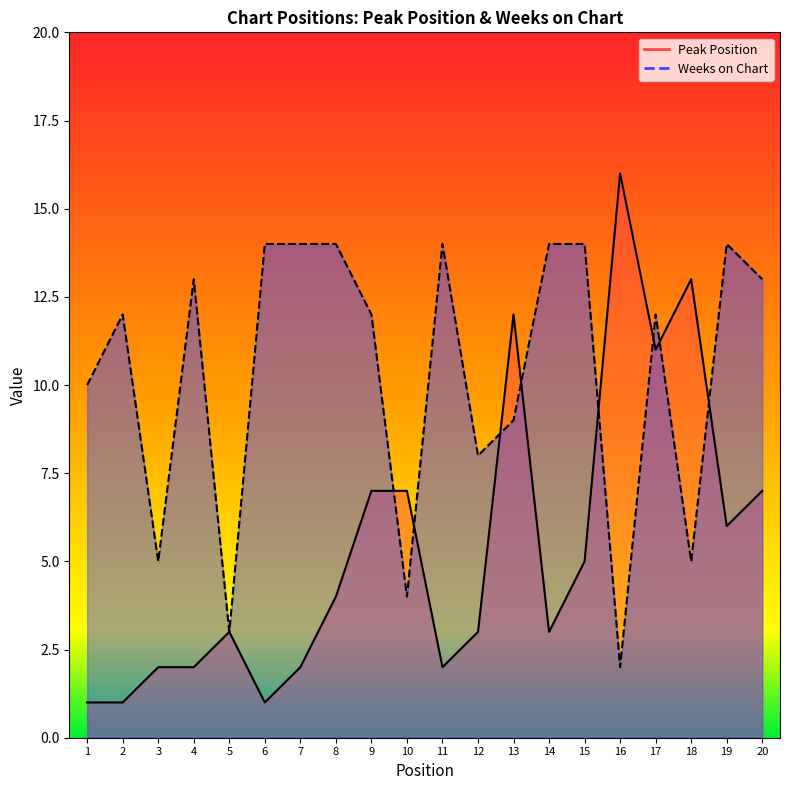

Reading left to right, list all the values displayed in this chart.

Peak Position: 1=1	2=1	3=2	4=2	5=3	6=1	7=2	8=4	9=7	10=7	11=2	12=3	13=12	14=3	15=5	16=16	17=11	18=13	19=6	20=7
Weeks on Chart: 1=10	2=12	3=5	4=13	5=3	6=14	7=14	8=14	9=12	10=4	11=14	12=8	13=9	14=14	15=14	16=2	17=12	18=5	19=14	20=13